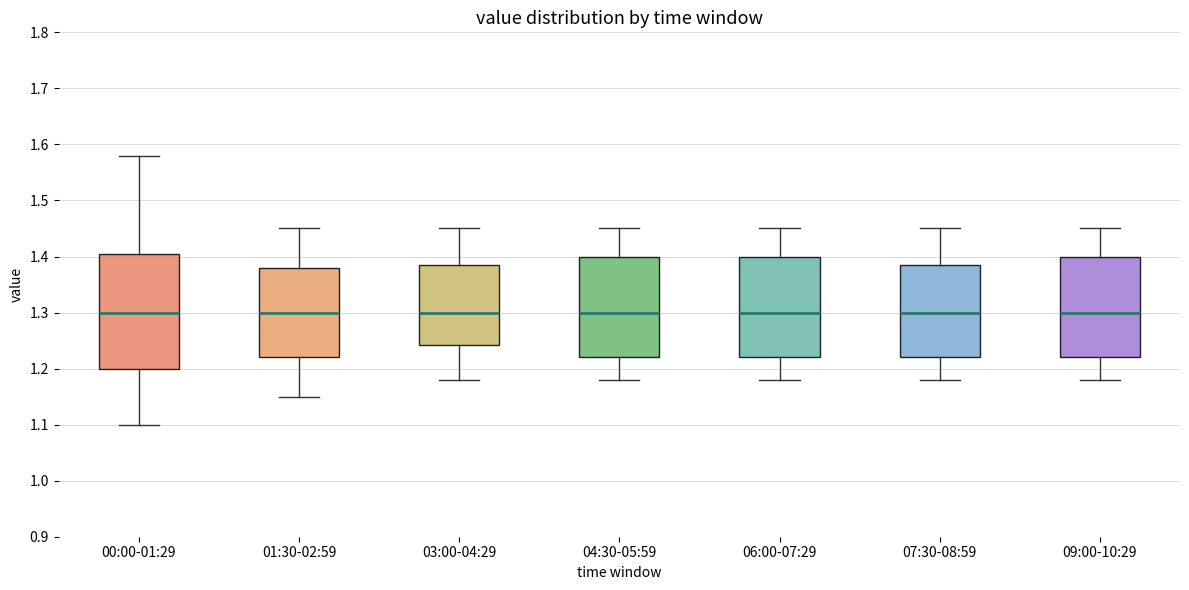

Where is the upper edge of the box for 03:00-04:29 on the y-axis? The values are not printed on the chart, so give them approximately, as read against the axis.

1.39